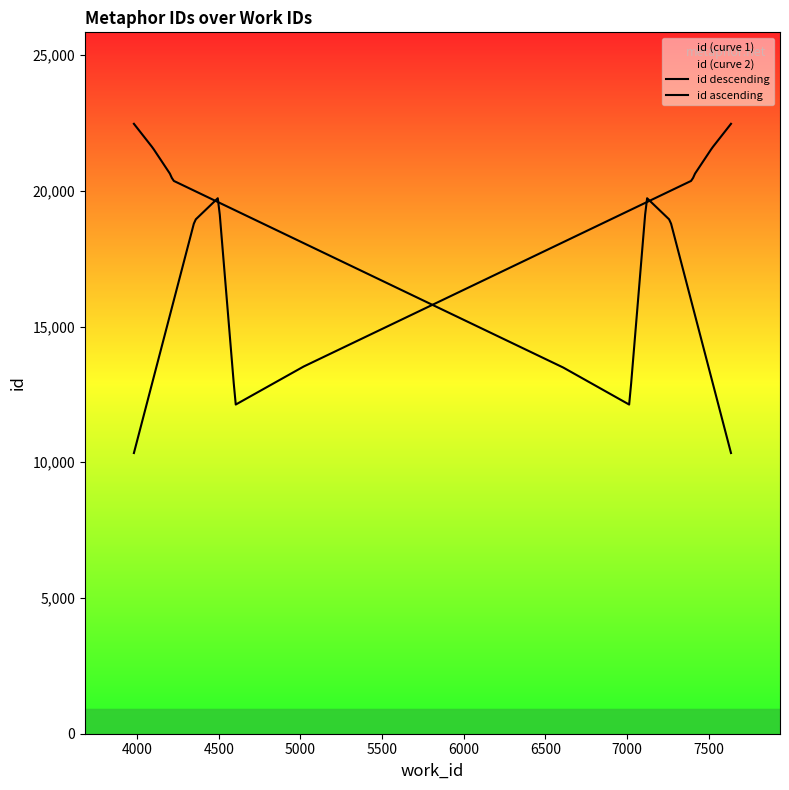

Where is the data nearest to the value 16403?

4353